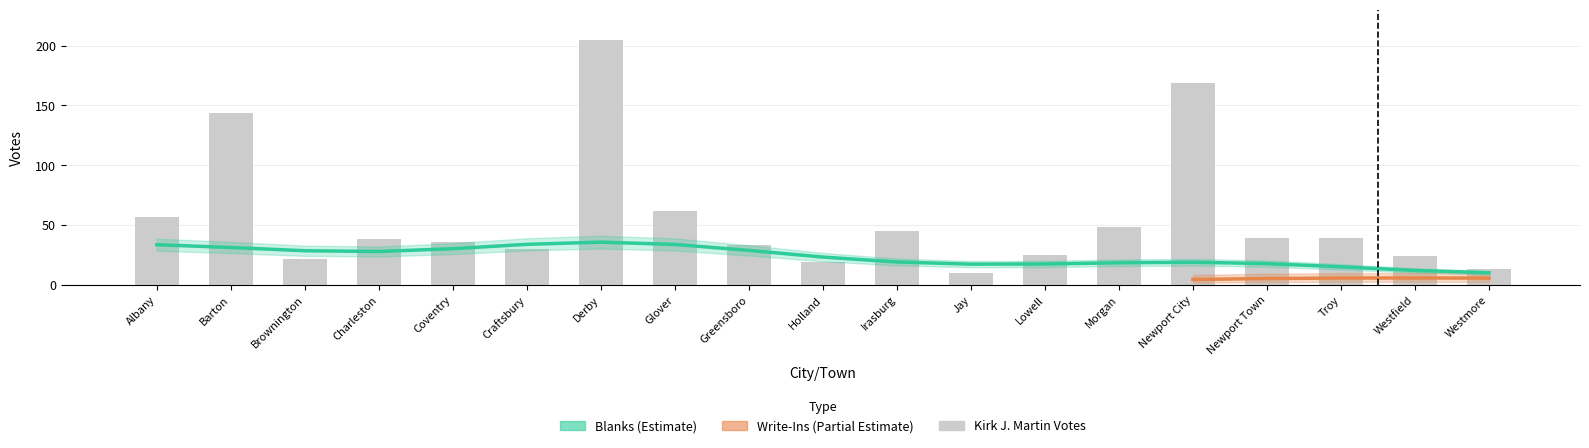

What is the label of the 15th bar from the right?

Coventry